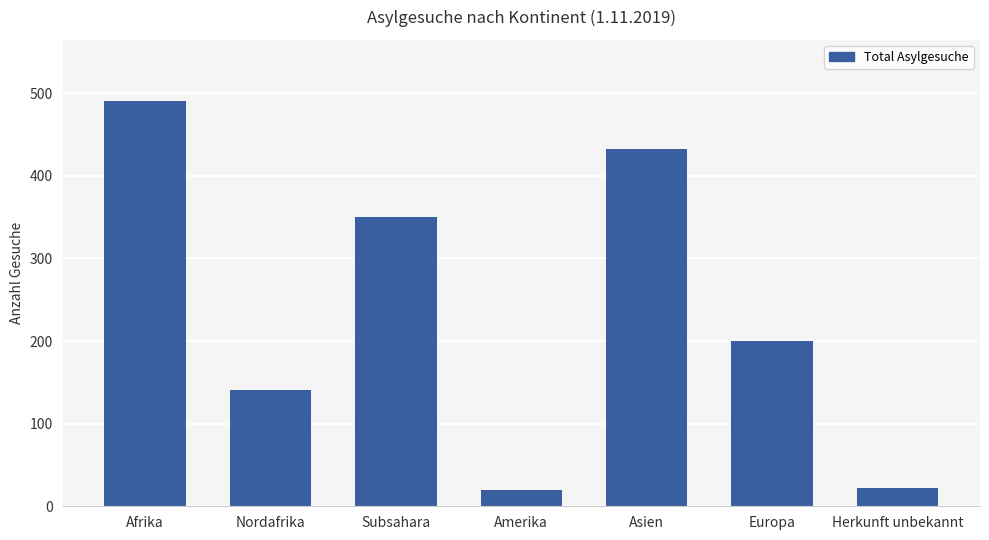

What is the label of the 3rd bar from the right?

Asien